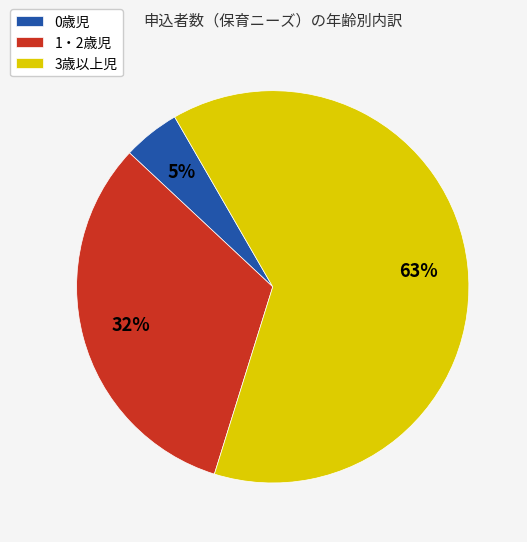

Which slice is the largest?

3歳以上児